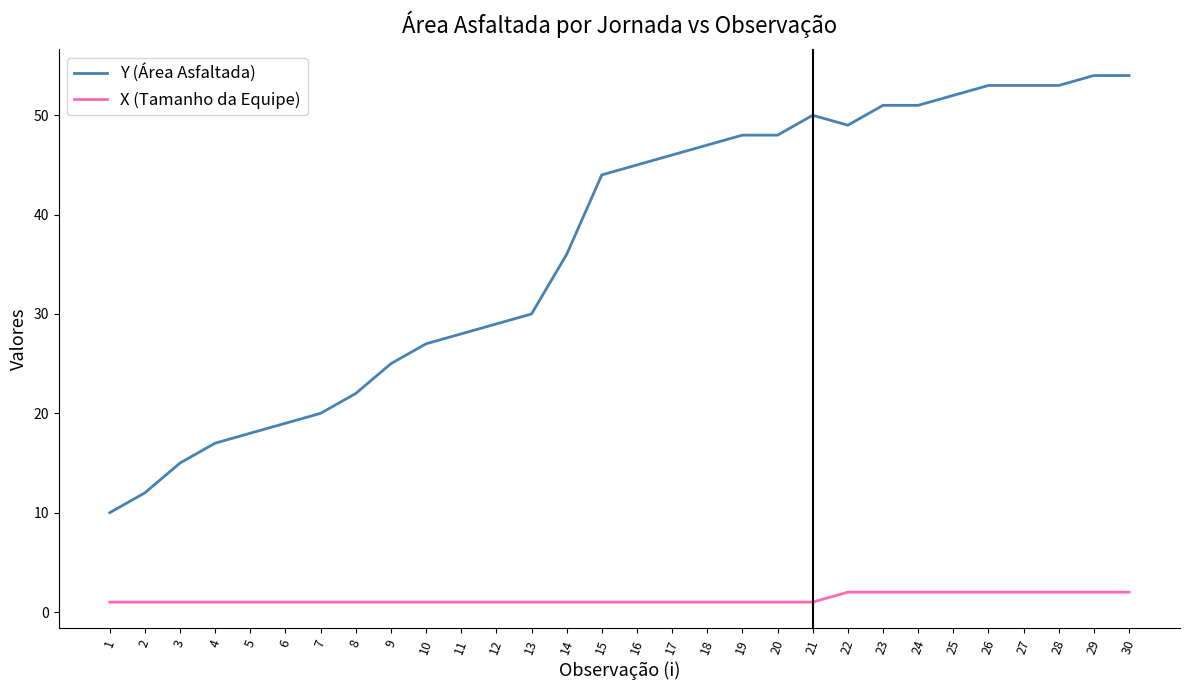

What is the difference between the highest and lowest values at 20?

47